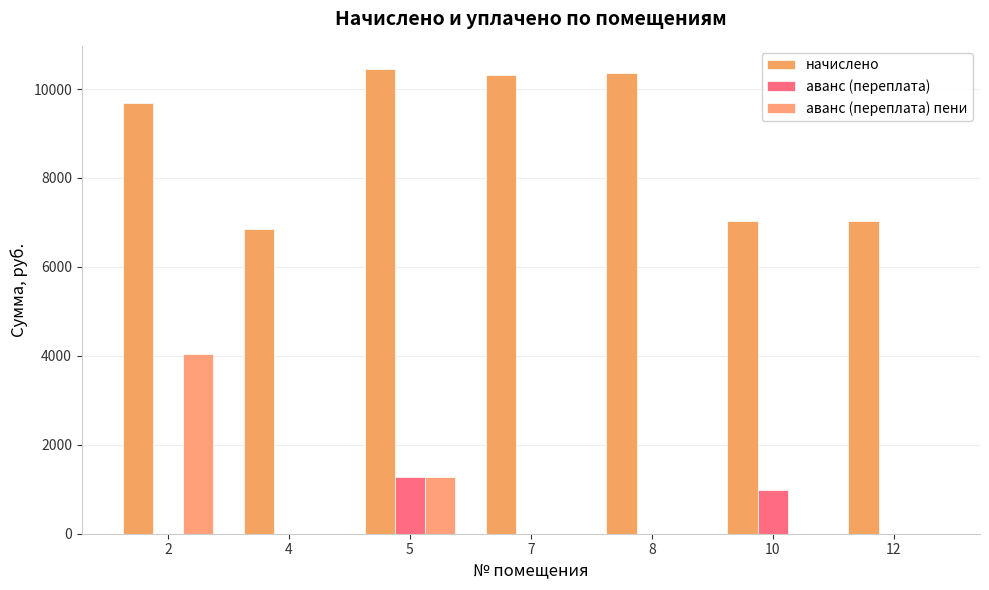

Reading right to left, transcribe all the data shown in this chart.

начислено: 7021.4	7021.4	10366.6	10316.9	10449.4	6855.8	9687.6
аванс (переплата): 0.0	986.2	0.0	0.0	1275.8	0.0	0.0
аванс (переплата) пени: 0.0	0.0	0.0	0.0	1275.4	0.0	4047.6